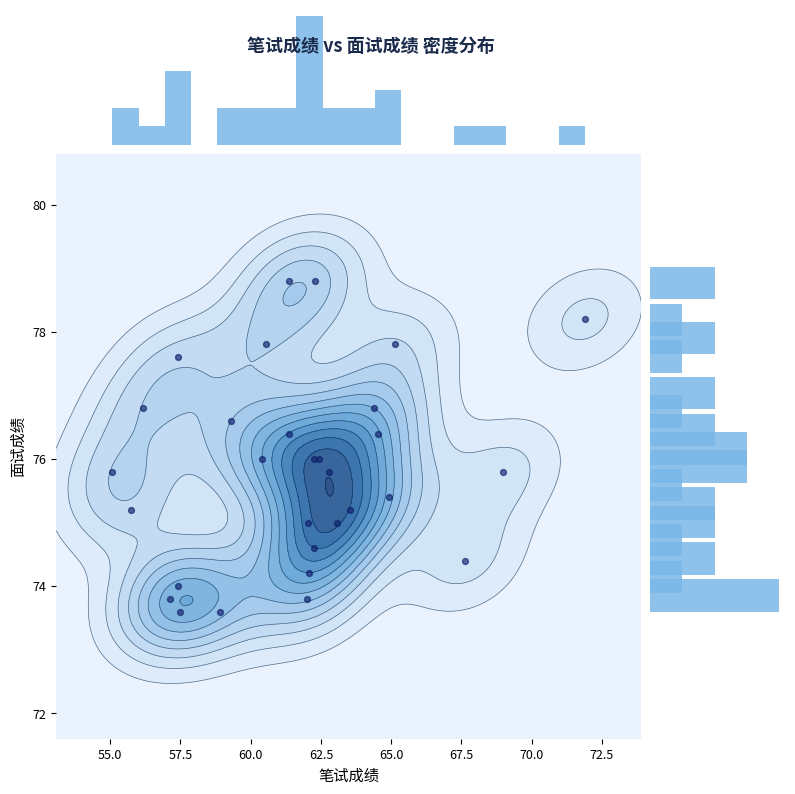

How many categories are shown in the chart?

30